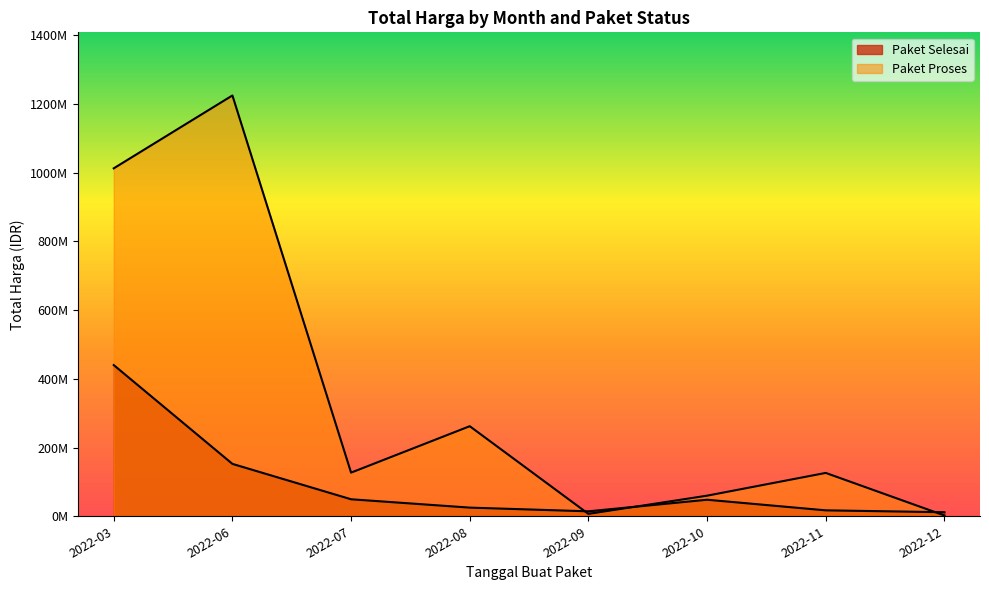

What are all the series names shown in the legend?

Paket Selesai, Paket Proses